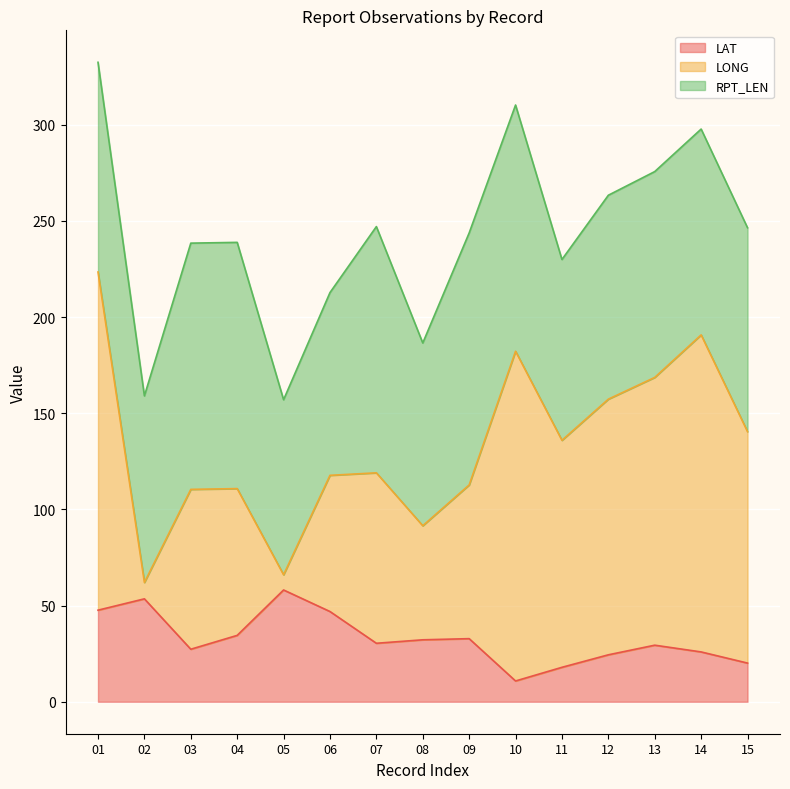

What are all the series names shown in the legend?

LAT, LONG, RPT_LEN